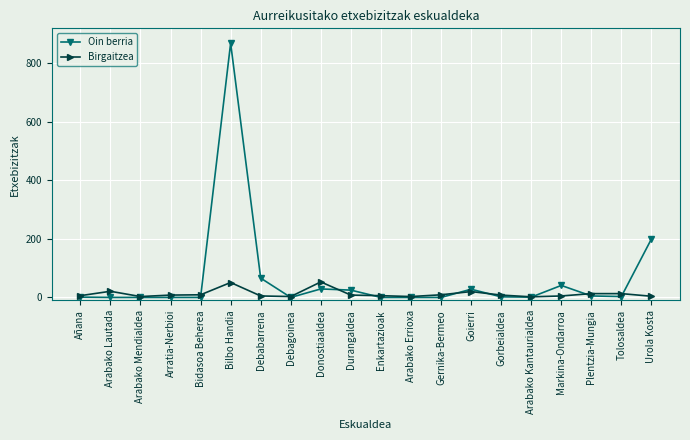

What is the approximate value of Birgaitzea at Plentzia-Mungia?

13